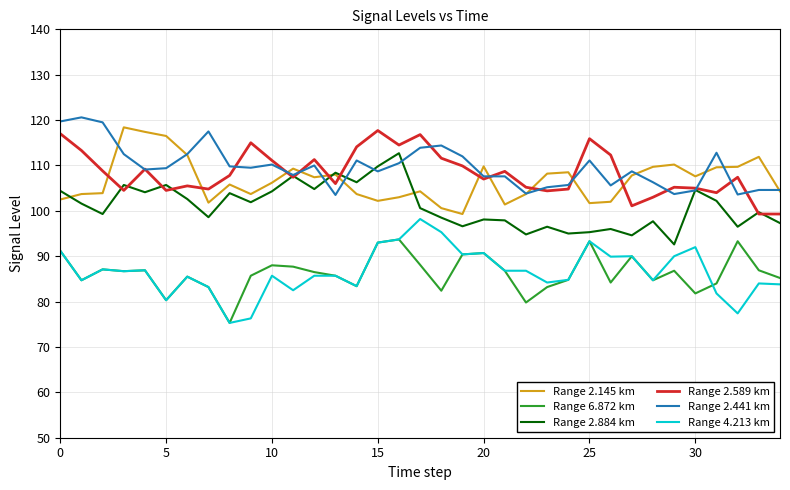

What is the maximum value shown in the chart?

120.6